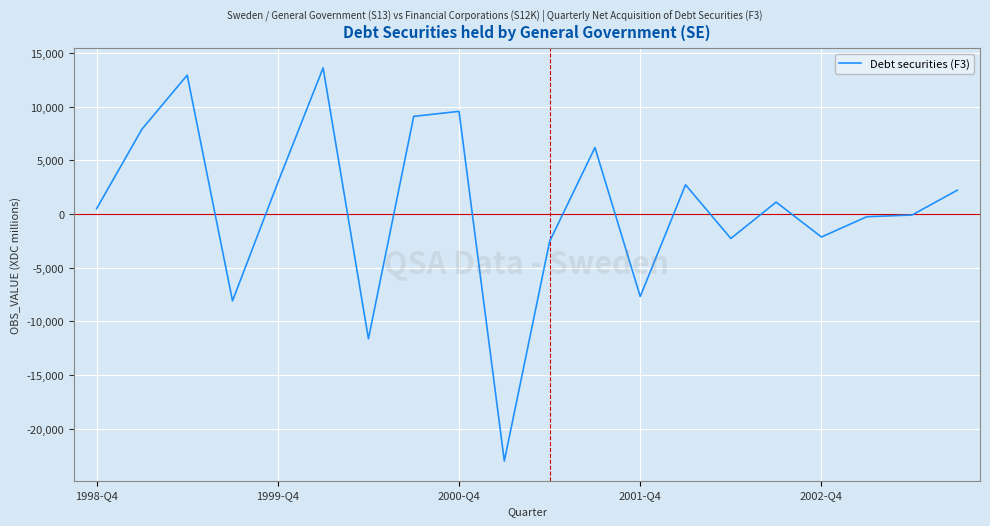

What is the maximum value shown in the chart?

13622